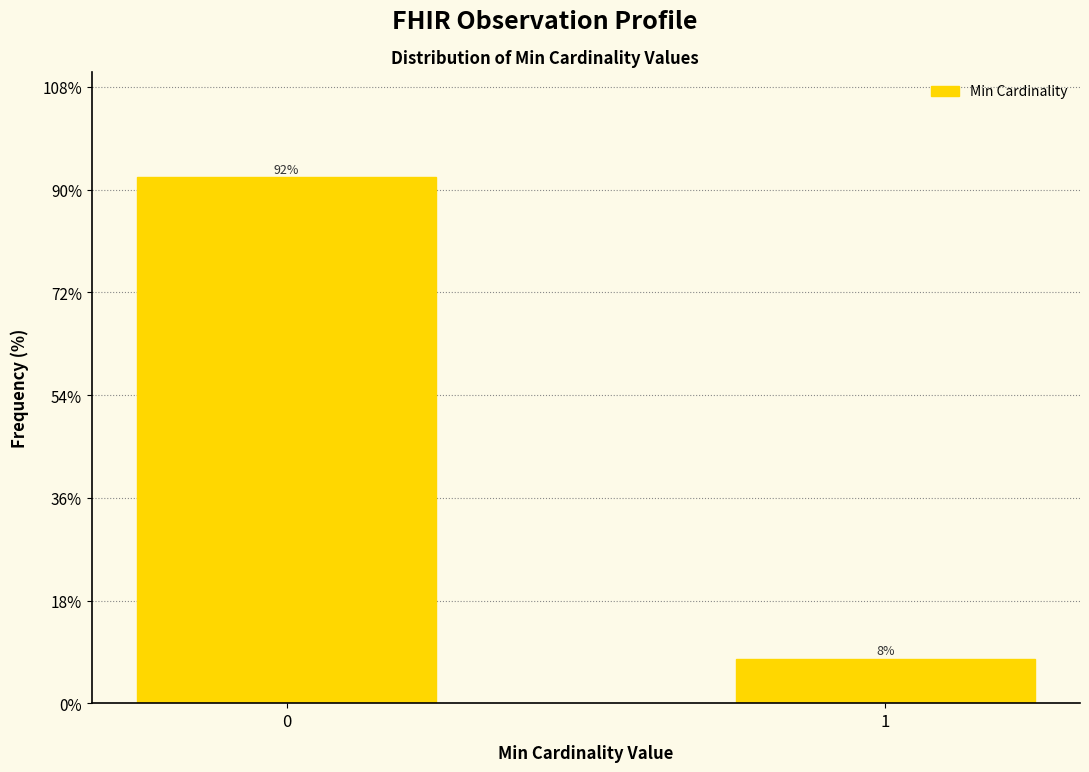

What is the sum of all values?

100.0